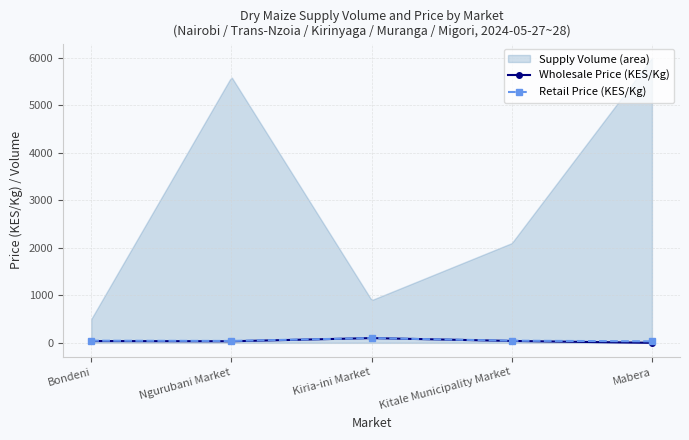

At which category does Retail Price (KES/Kg) reach its first local valley?

Ngurubani Market